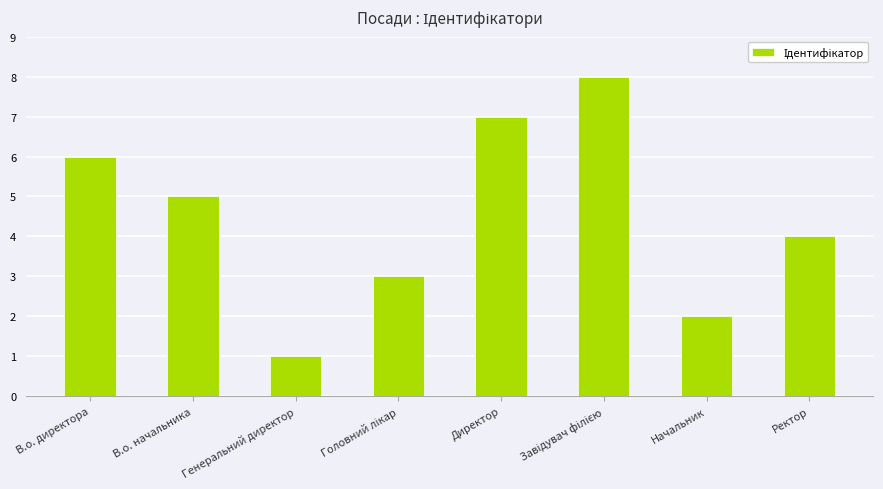

What is the sum of all values?

36